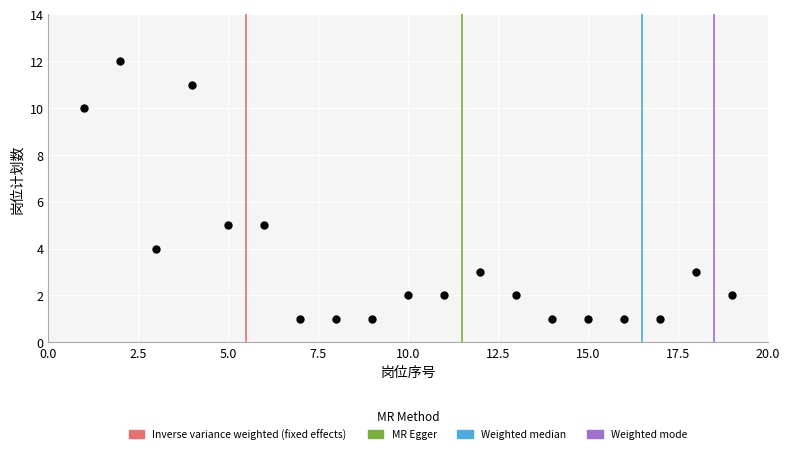

List the coordinates of all points as (X, Y) pairs, reading left to right.

(1, 10)  (2, 12)  (3, 4)  (4, 11)  (5, 5)  (6, 5)  (7, 1)  (8, 1)  (9, 1)  (10, 2)  (11, 2)  (12, 3)  (13, 2)  (14, 1)  (15, 1)  (16, 1)  (17, 1)  (18, 3)  (19, 2)